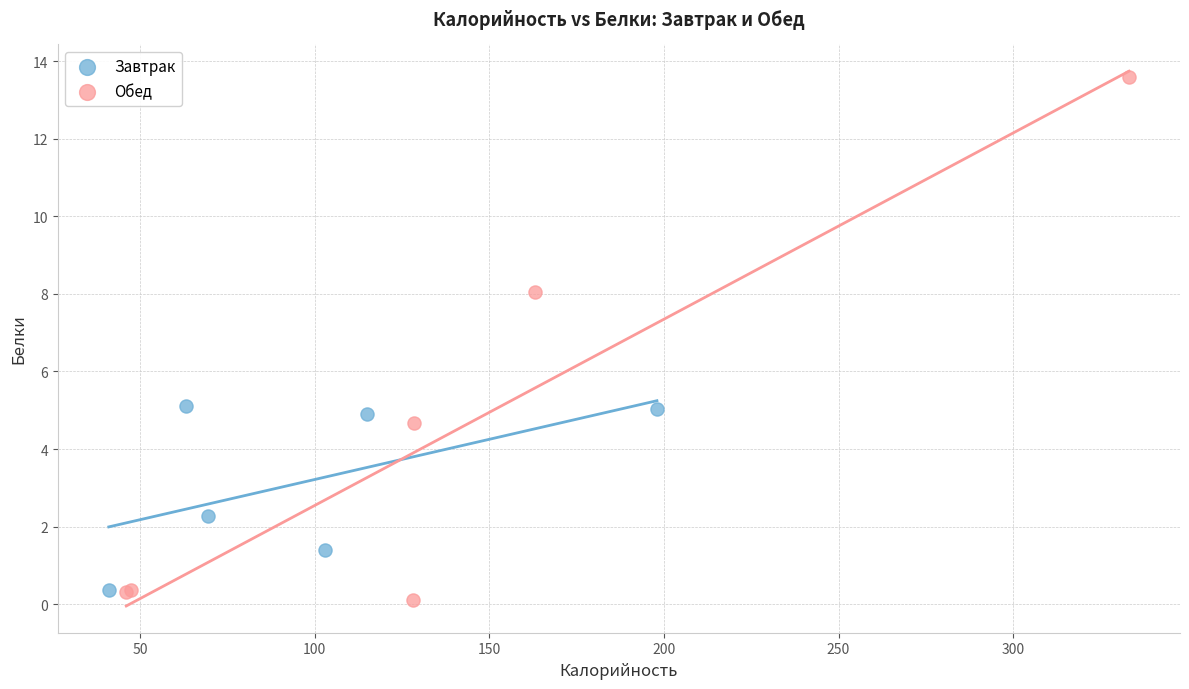

Which series has the largest Y range (max minus min)?

Обед